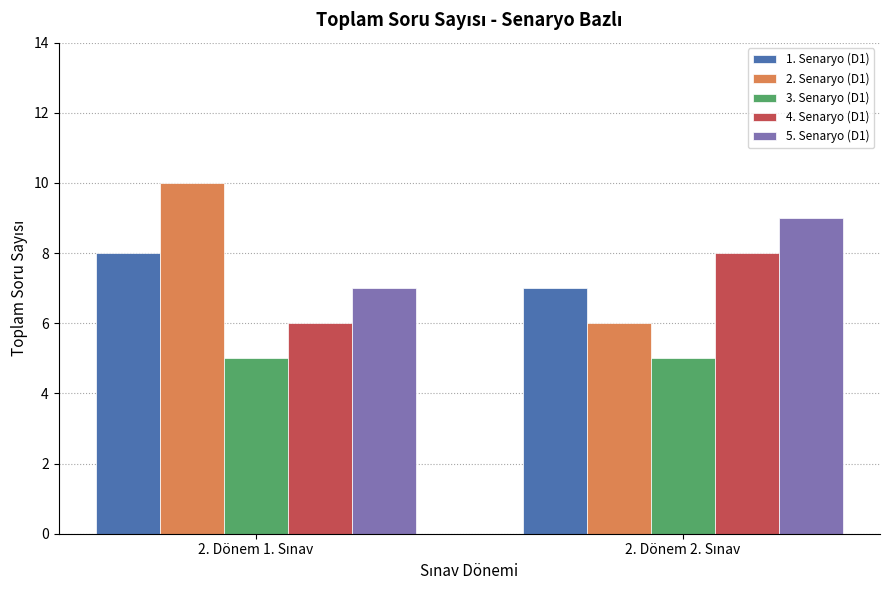

How many distinct data groups are displayed?

5